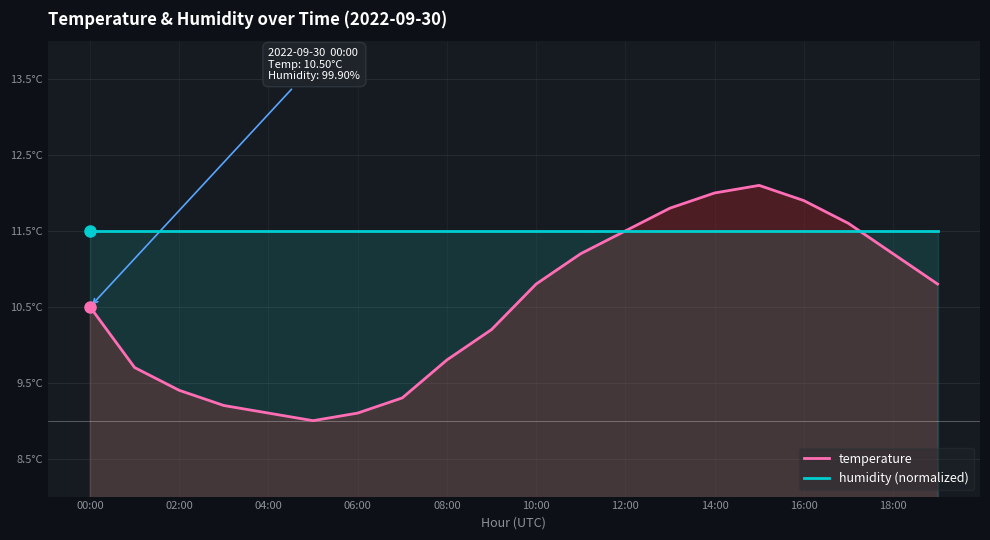

What is the sum of all temperature values?

210.2